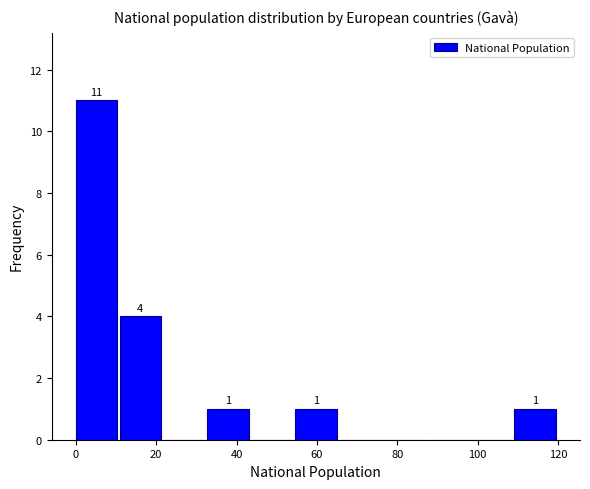

Over which range of the x-axis is the bar tallest?

0 to 10